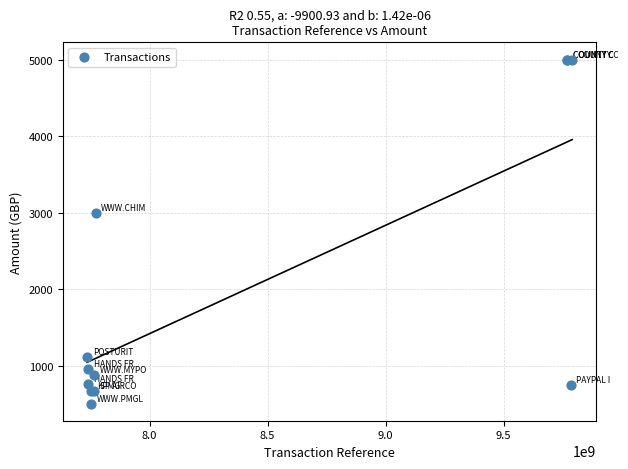

What Y value in the scatter plot is closest to 2753?

3000.0